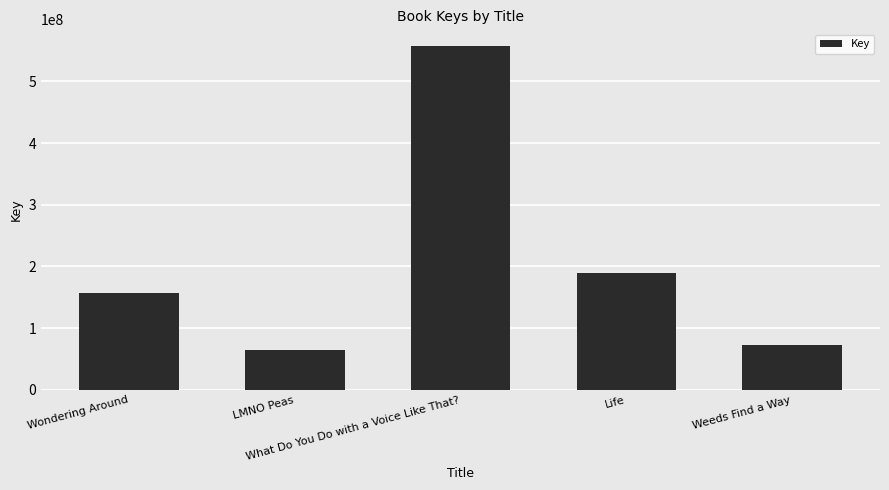

How many data points does each series have?

5